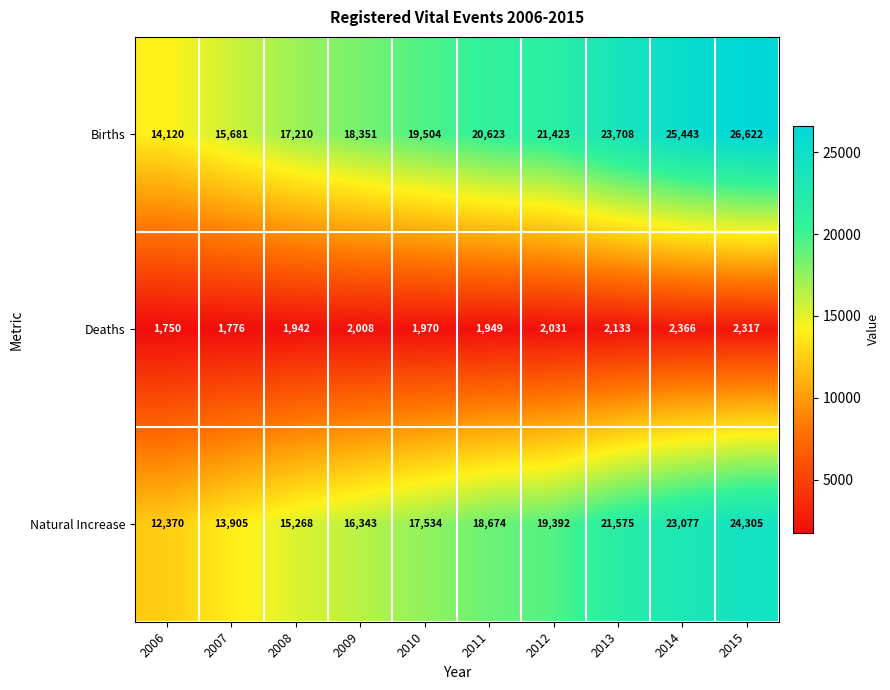

How many data points in Births are less than 20623?

5